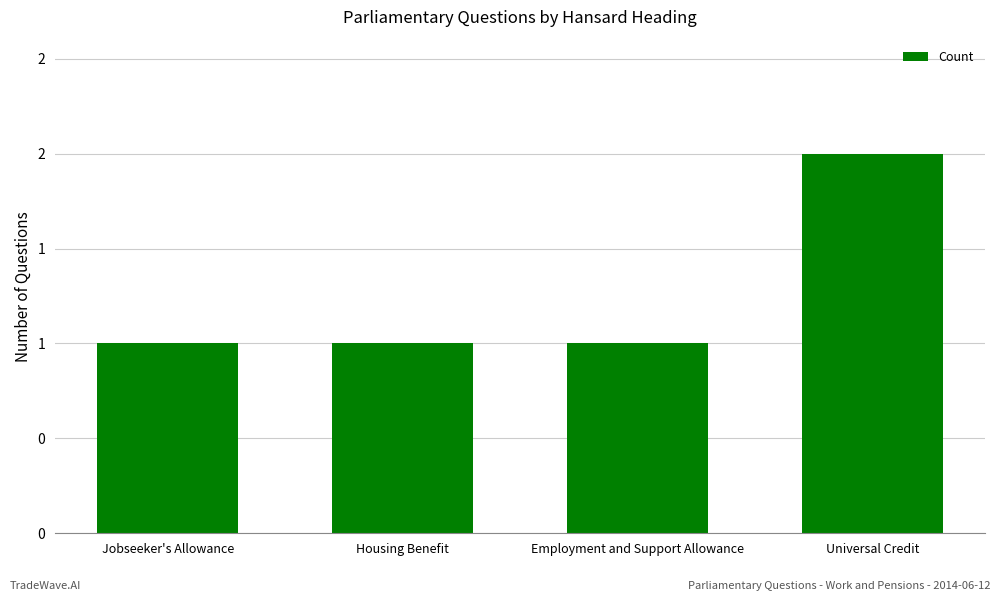

Which has a higher value, Housing Benefit or Employment and Support Allowance?

Housing Benefit